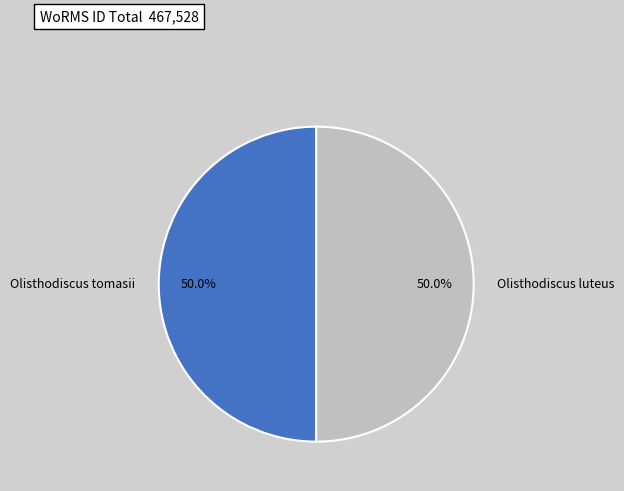

How much of the chart is everything except Olisthodiscus tomasii?

50.0%